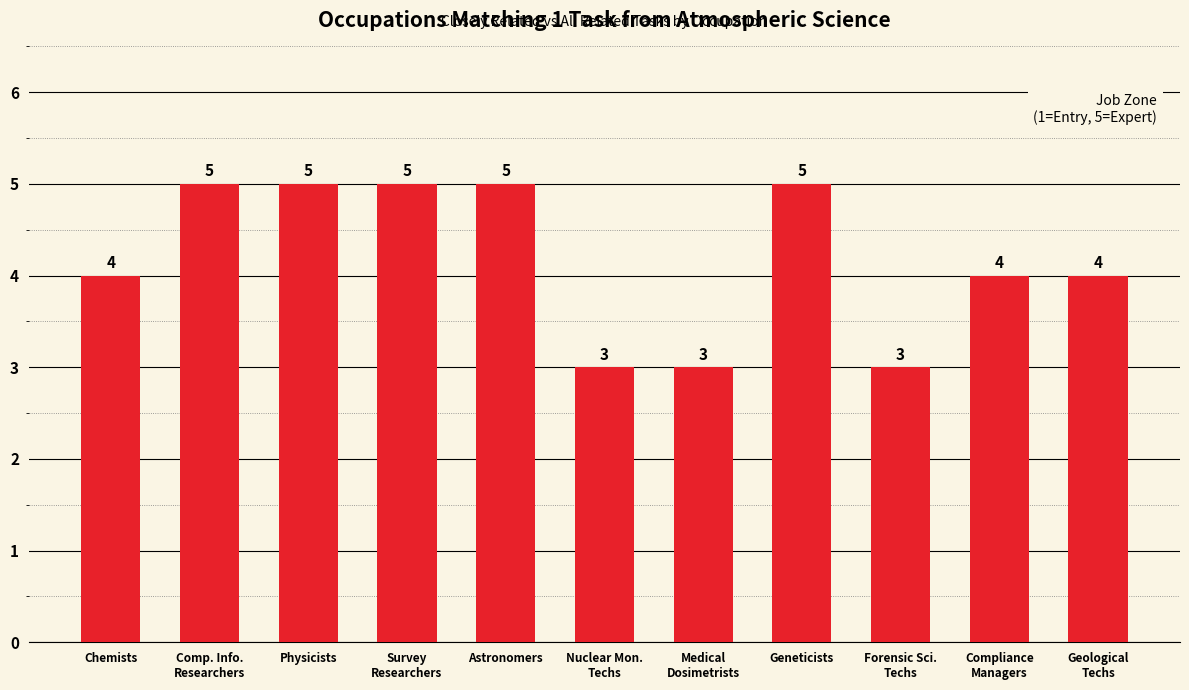

What is the value of the 4th bar from the left?

5